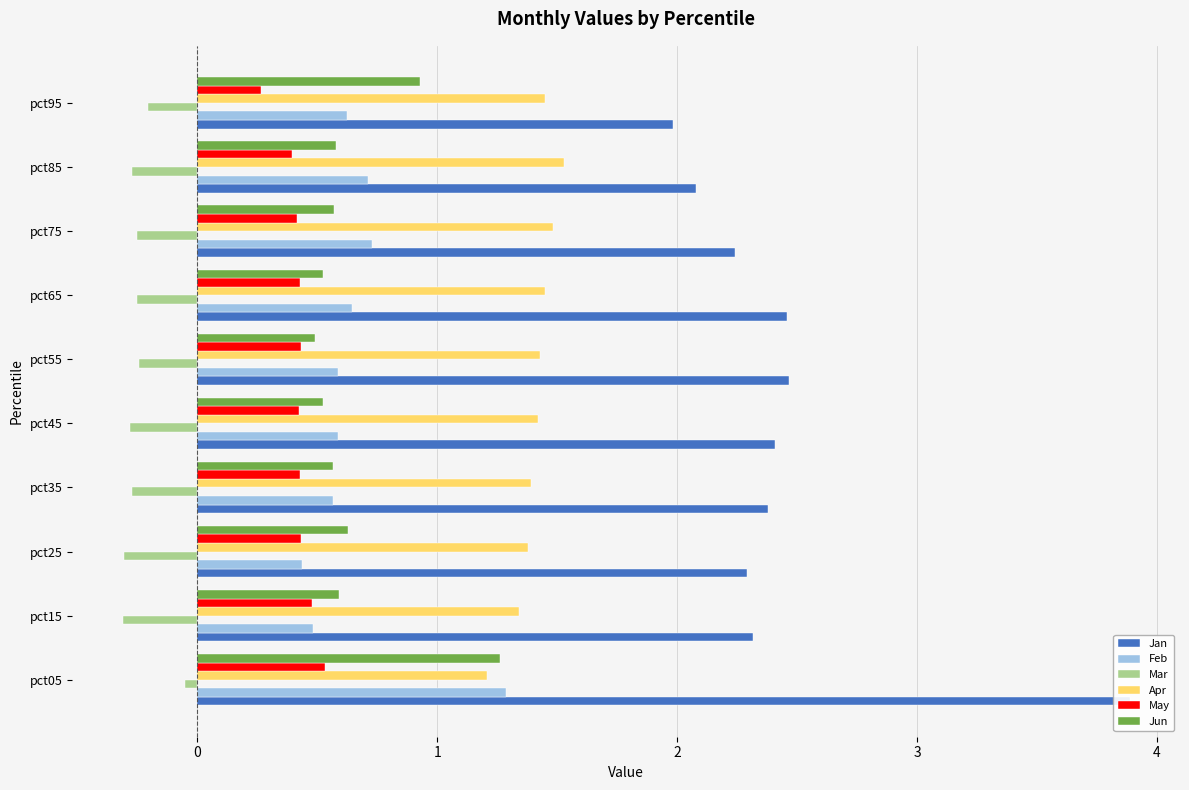

Is the value of Jun at pct15 greater than the value of Apr at pct45?

No